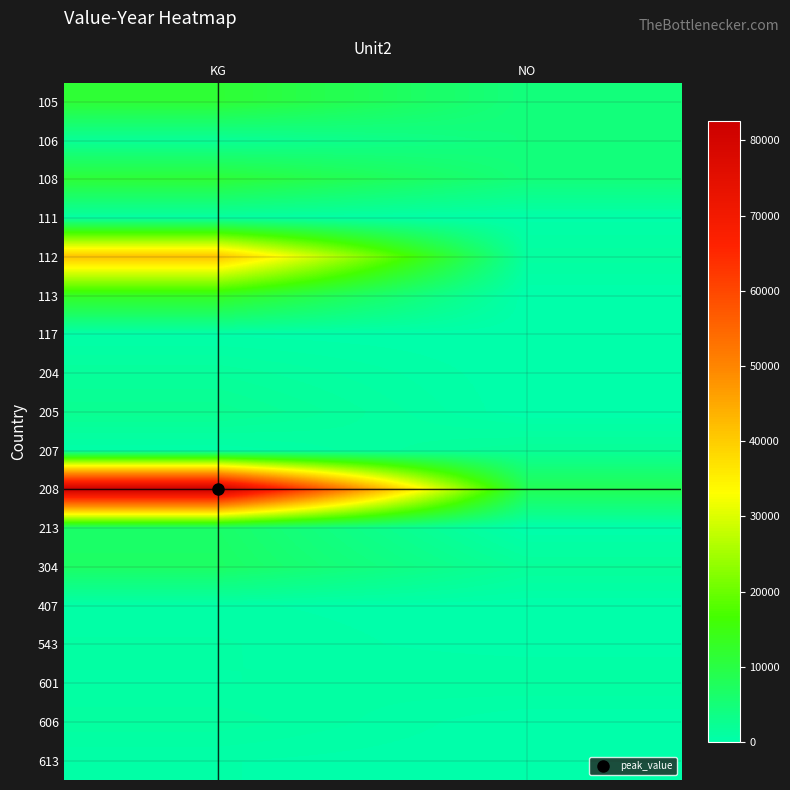

Which series has the largest range (max minus min)?

208